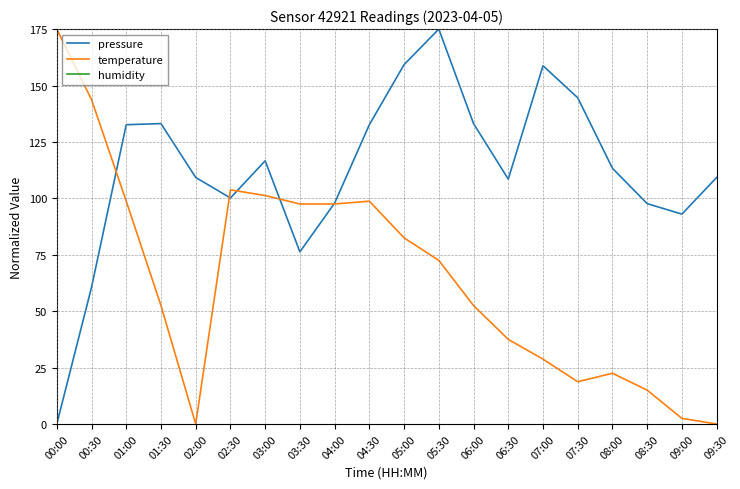

What is the sum of the humidity values at 03:00 and 08:30?

350.0